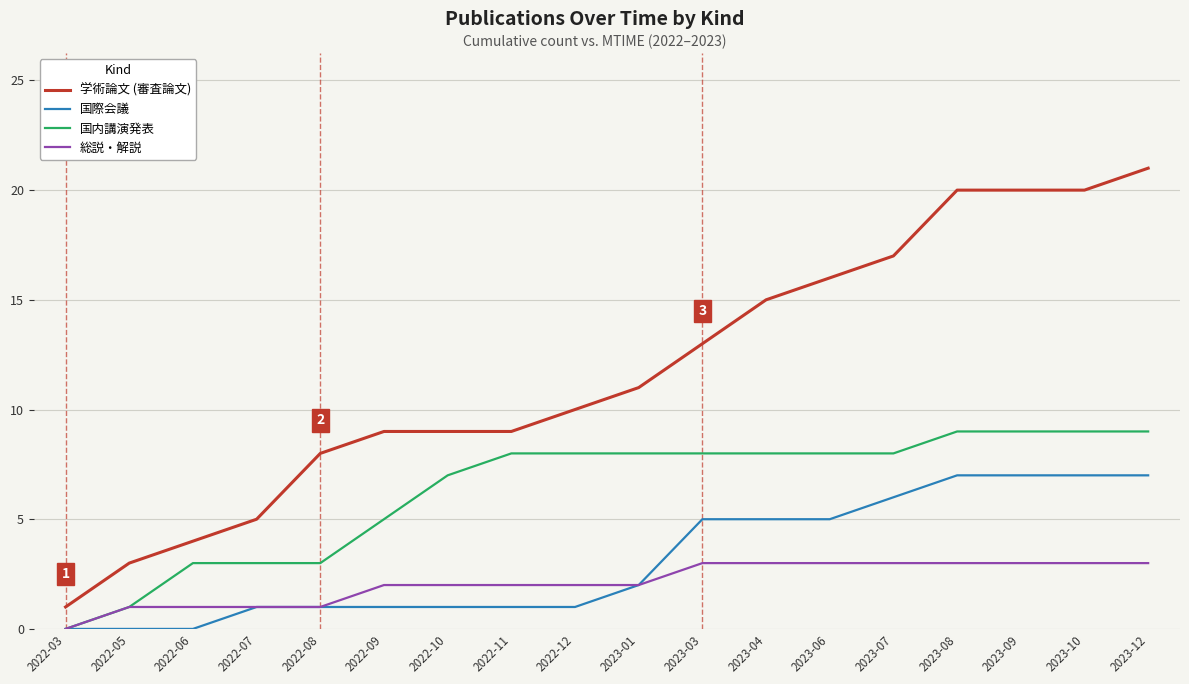

Is it true that 総説・解説 equals 4 at 2023-03?

False